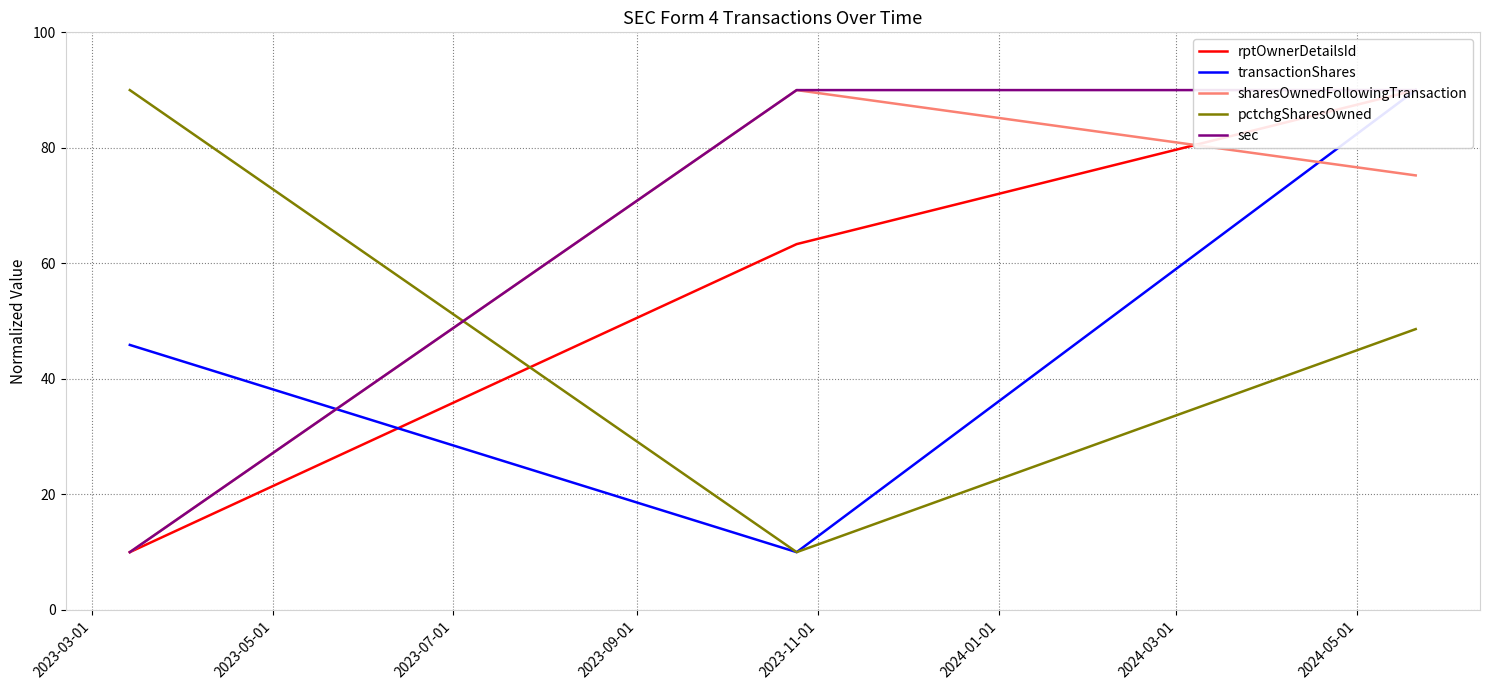

What is the lowest value of the pctchgSharesOwned series?

10.0